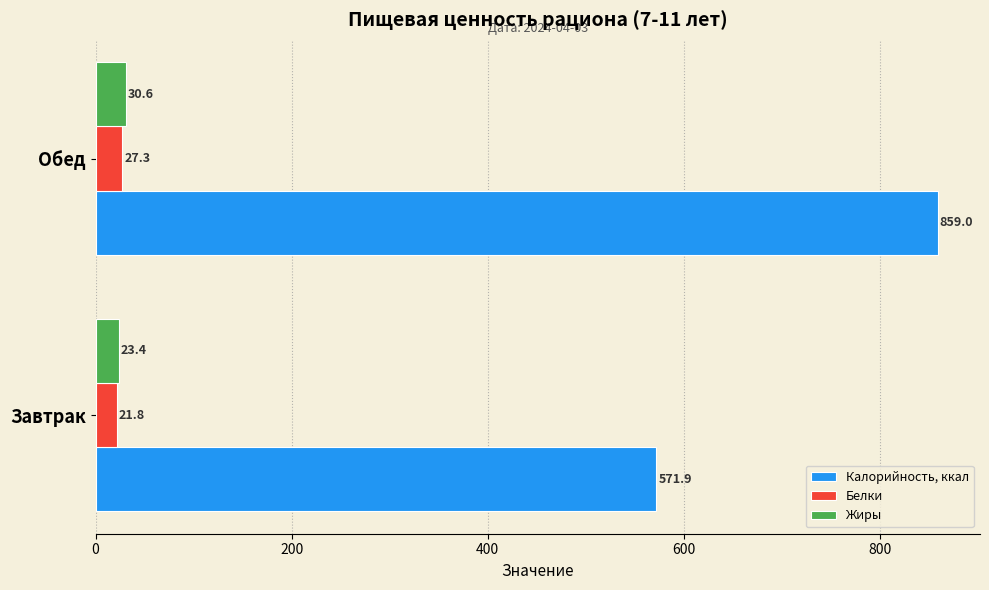

What is the difference between the Калорийность, ккал values at Завтрак and Обед?

287.1